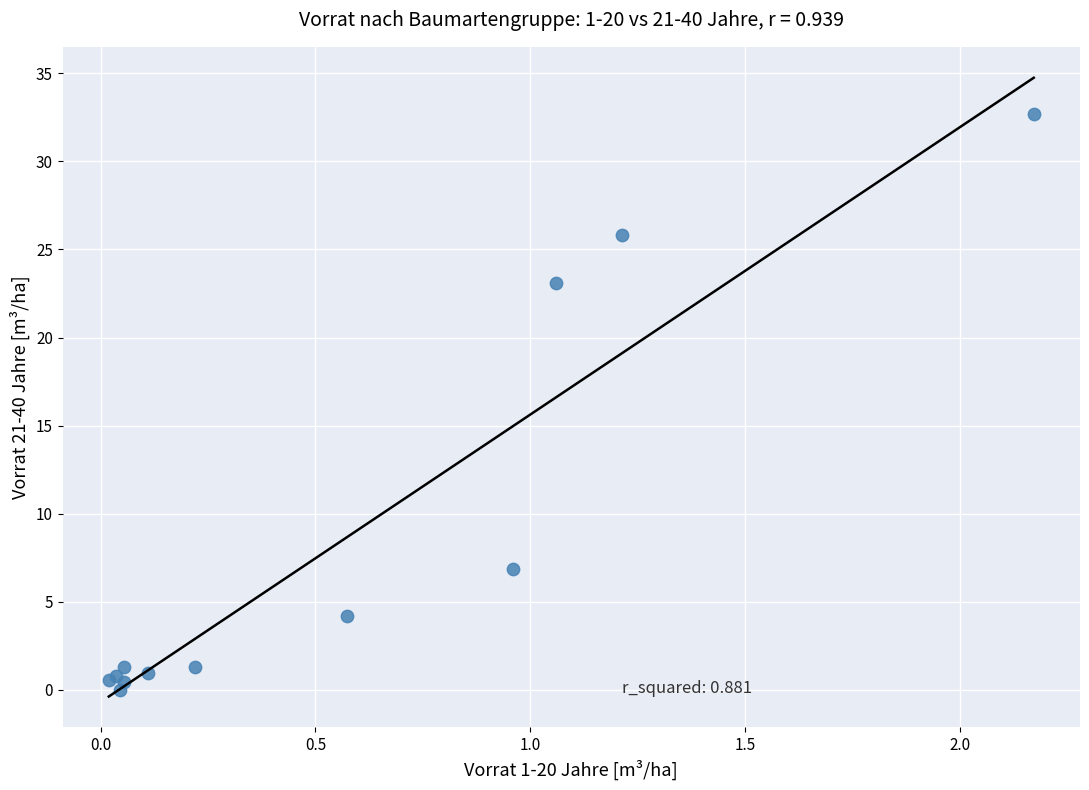

What Y value in the scatter plot is closest to 16?

23.1